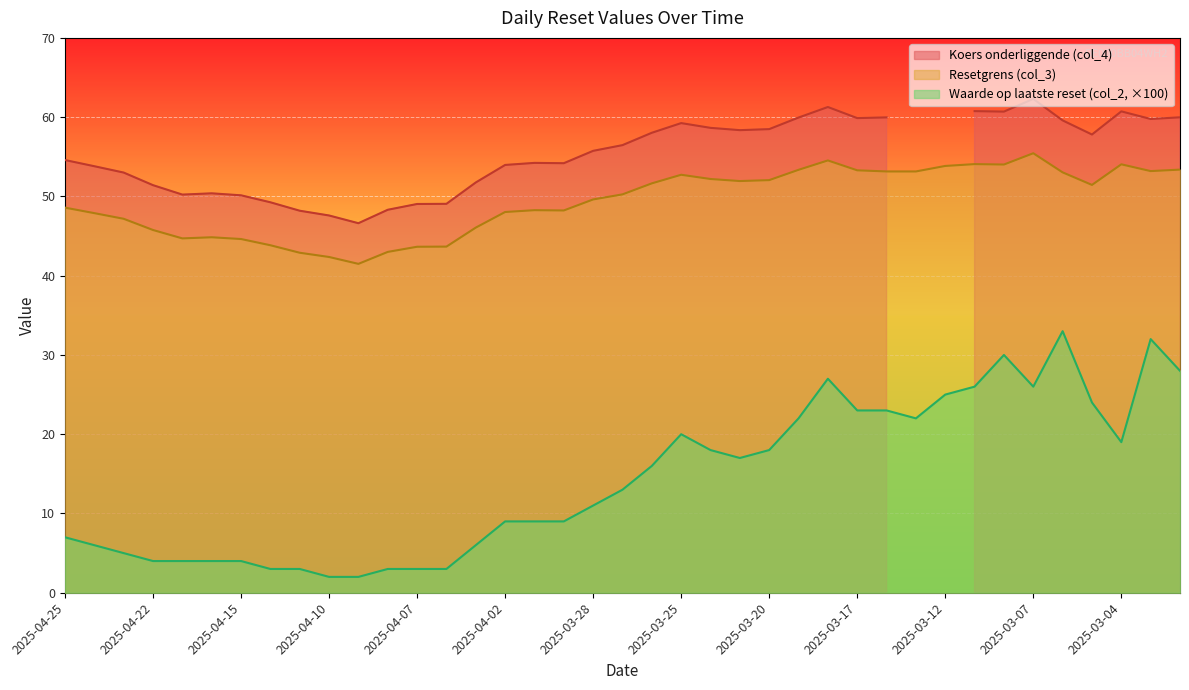

Which label corresponds to the largest value in the chart?

2025-03-07